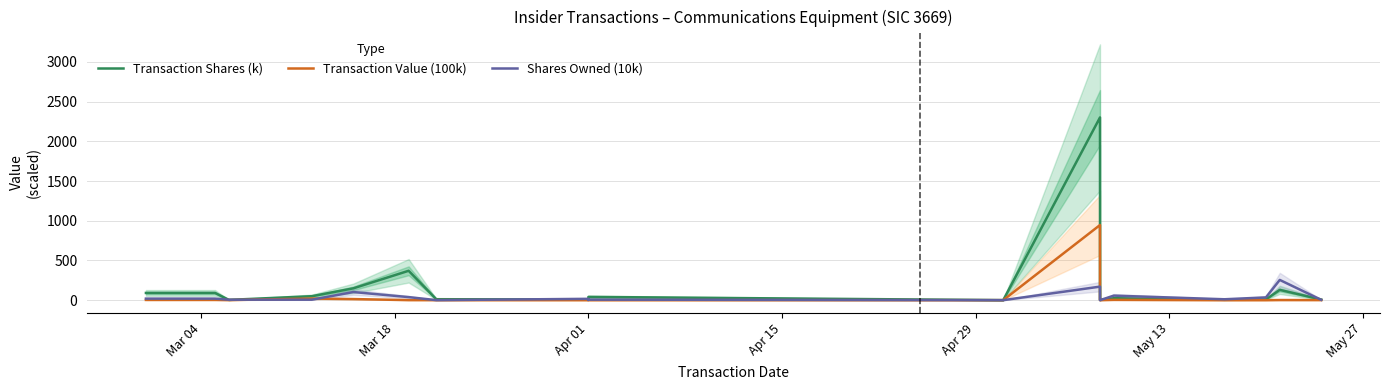

The value of Shares Owned (10k) at Apr 01 is 17.1. True or false?

True